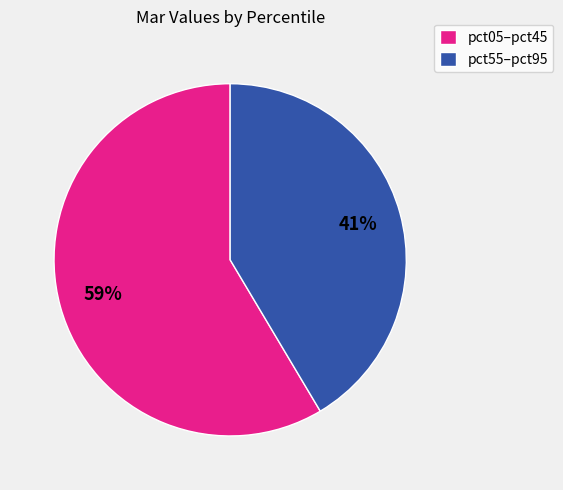

Is the sum of pct05–pct45 and pct55–pct95 greater than half?

Yes